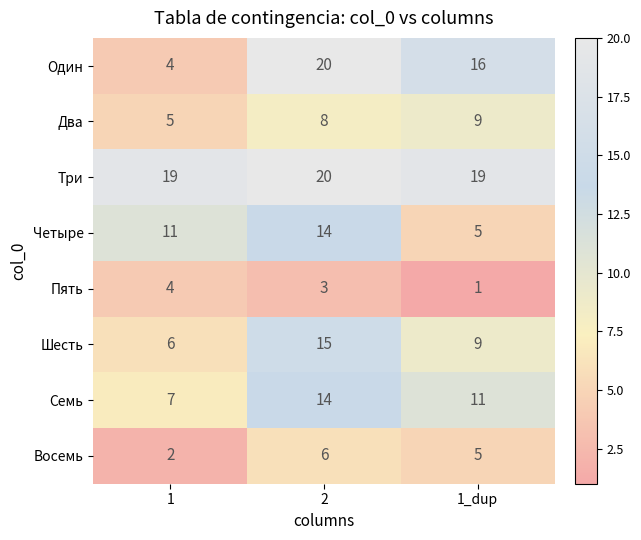

What is the spread (max minus min) of values at 2?

17